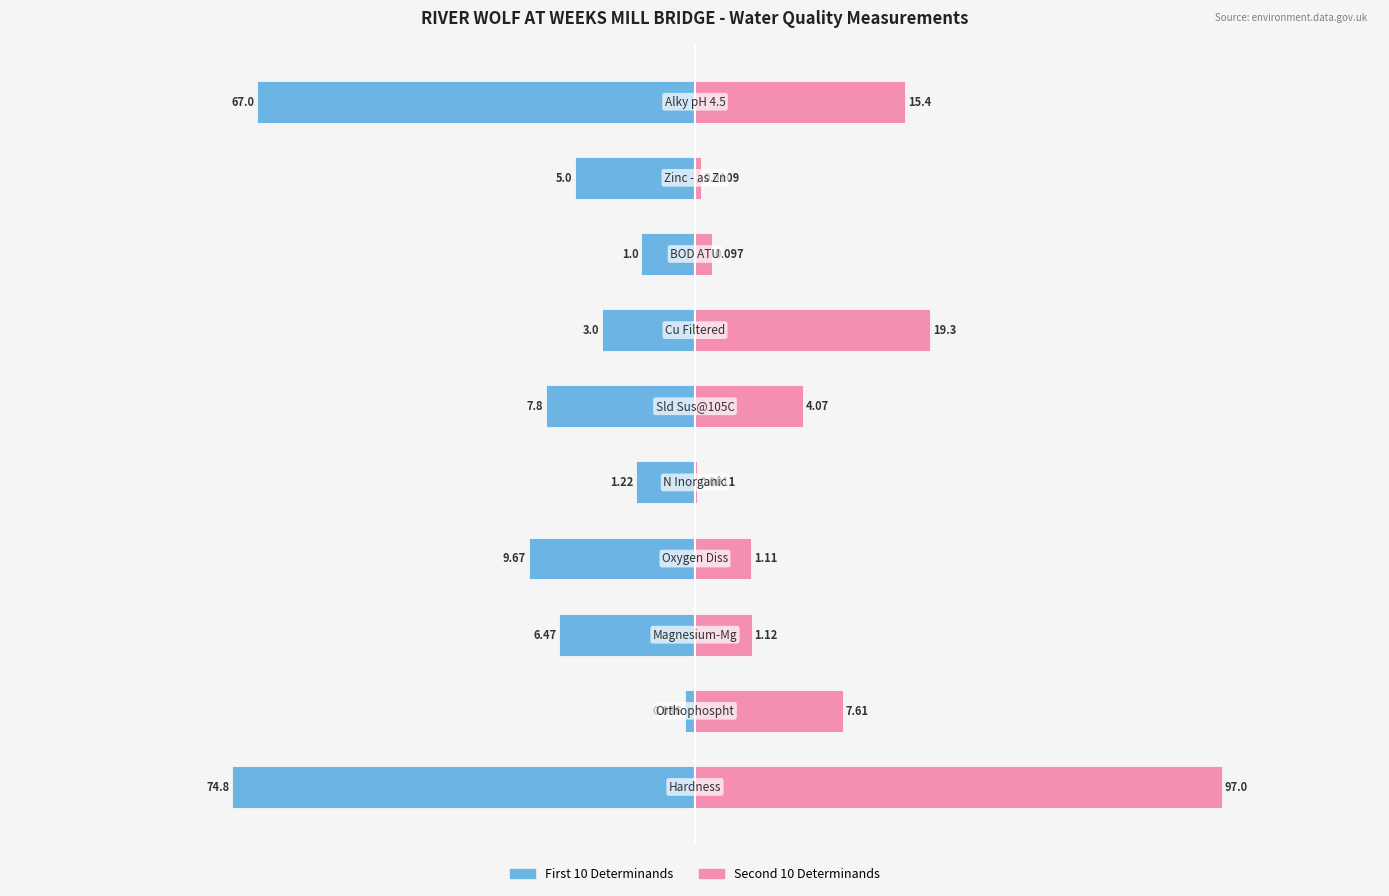

The mg/l group (first 10) series shows -44.0 at 3. True or false?

False